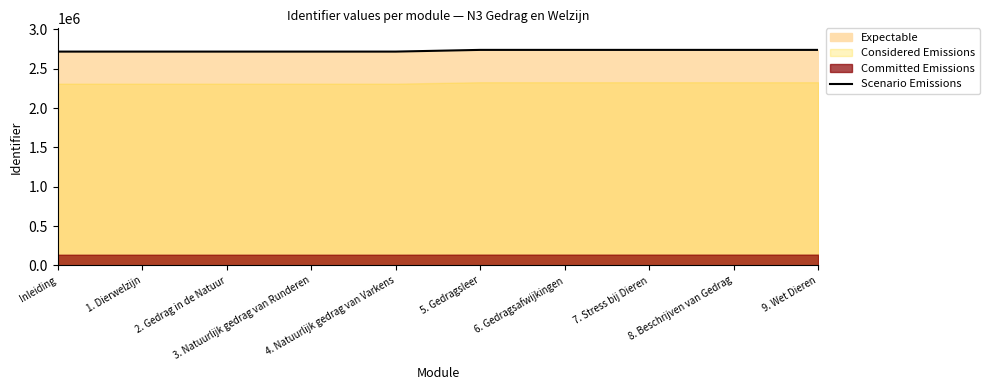

True or false: the data shows 1220702 at 5. Gedragsleer.

False